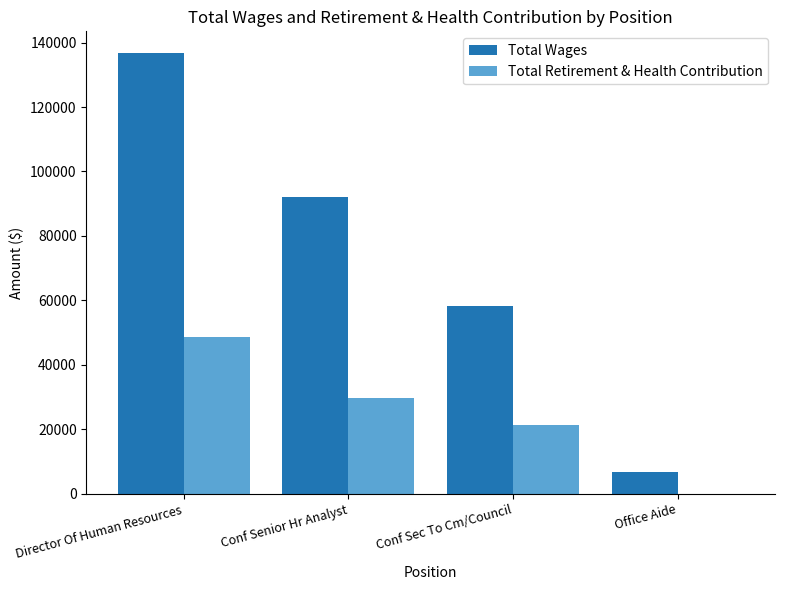

Reading right to left, extract all data points from this chart.

Total Wages: 6646	58126	91988	136655
Total Retirement & Health Contribution: 0	21294	29660	48516